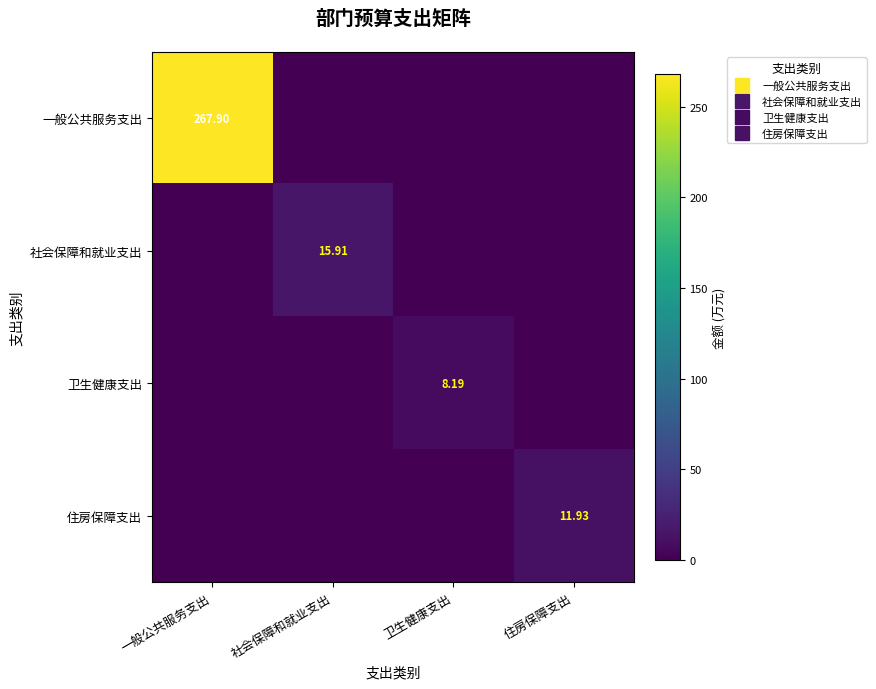

Is it true that 卫生健康支出 equals -5.3 at 一般公共服务支出?

False